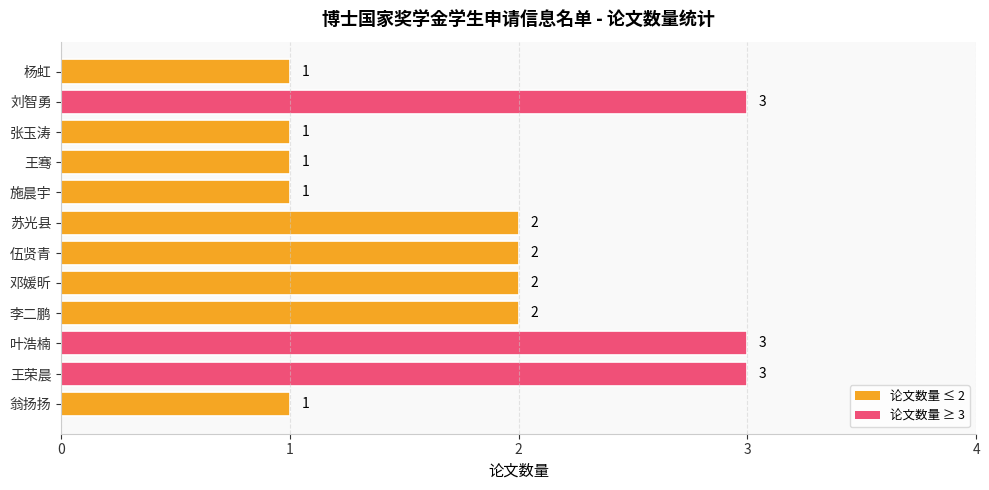

Are the bars grouped side by side (vs. stacked)?

No